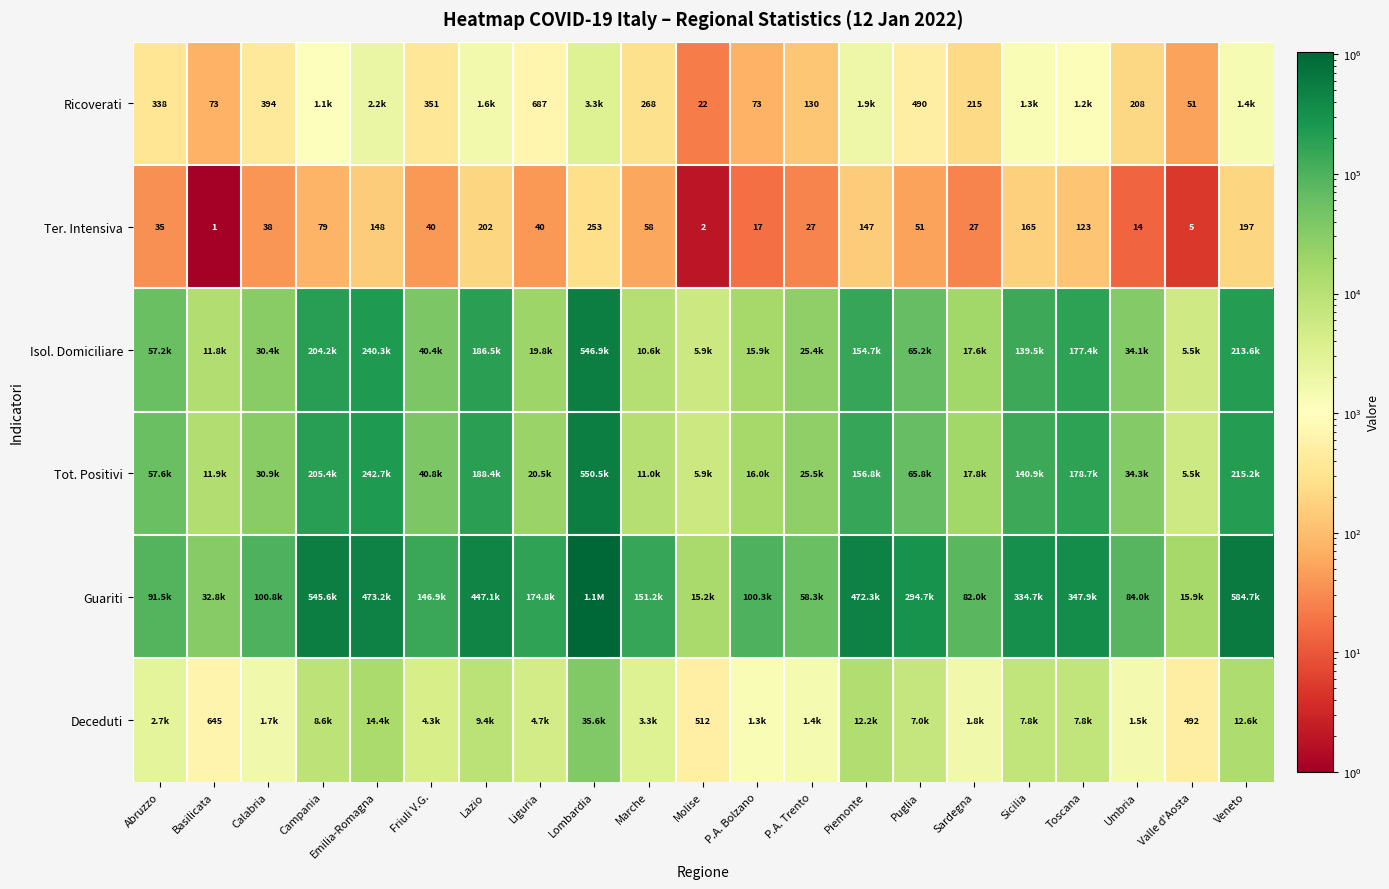

Where is Ter. Intensiva nearest to the value 127?

Toscana